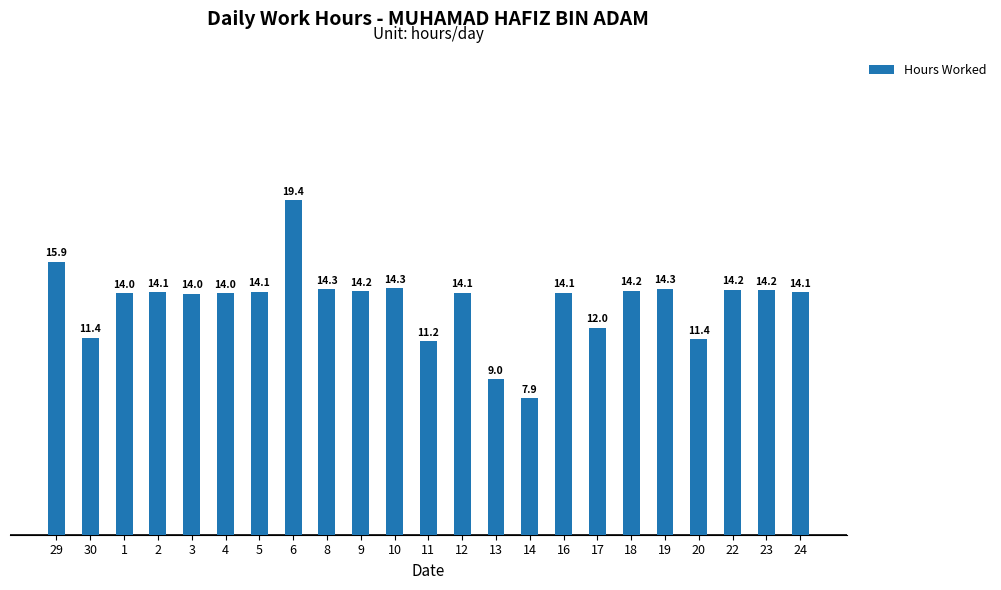

What is the label of the 5th bar from the right?

19